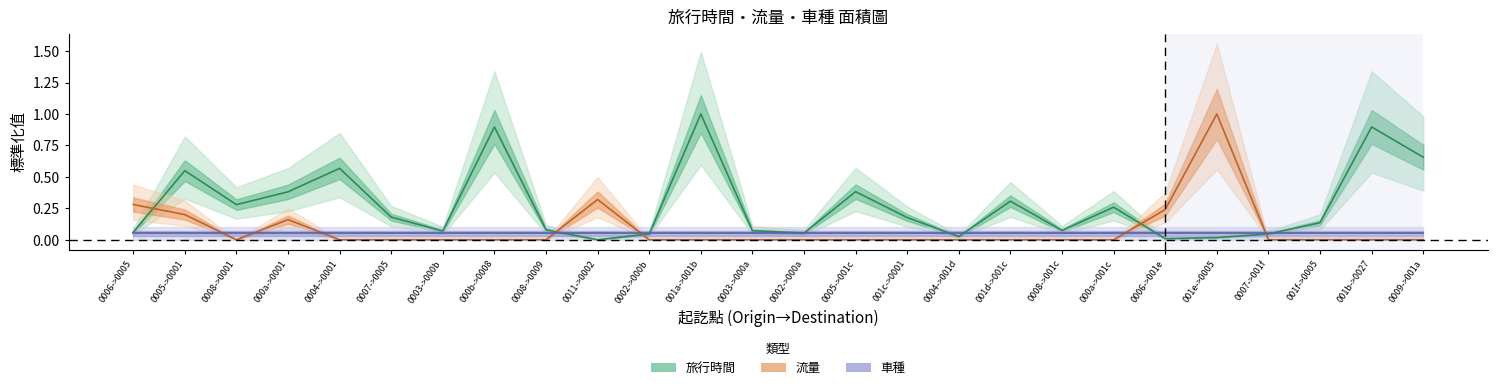

What is the maximum value shown in the chart?

1.0